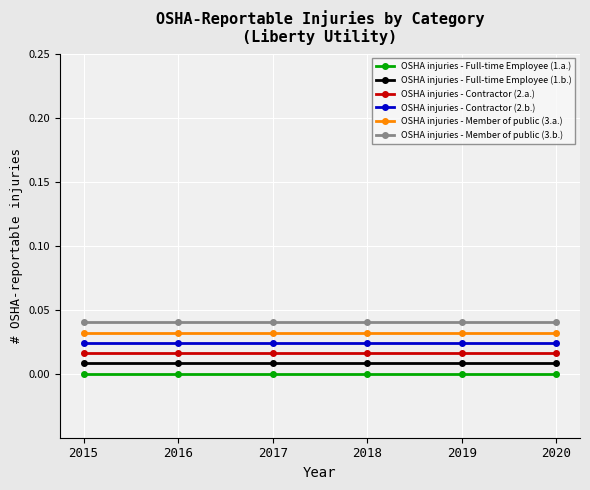

Between 2017 and 2020, which series saw the biggest shift?

OSHA injuries - Full-time Employee (1.a.)